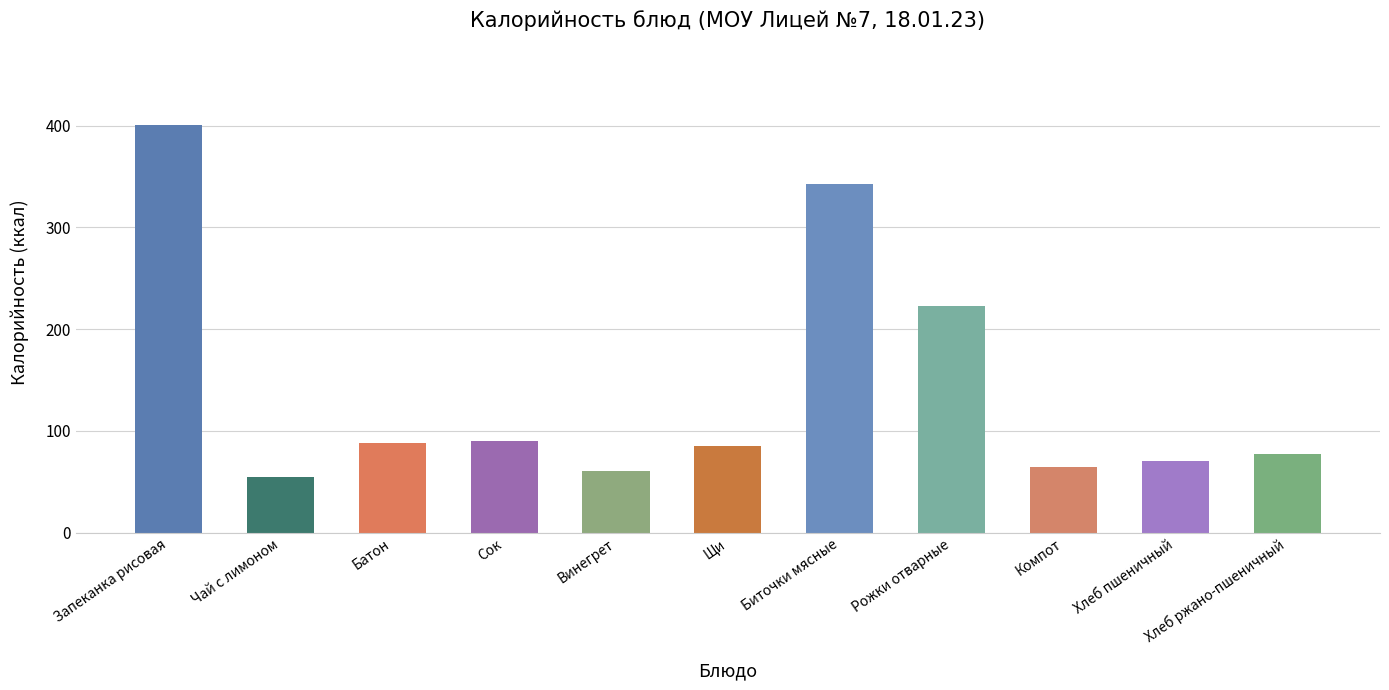

The chart shows a value of 64.8 at Компот. True or false?

True